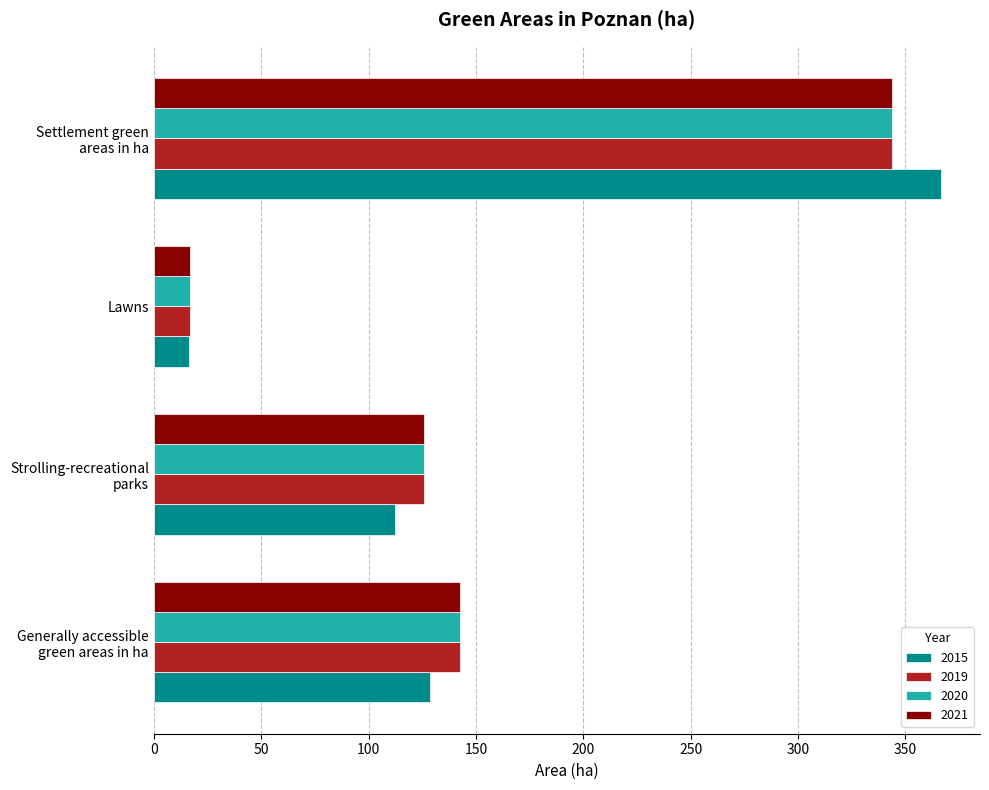

Is it true that 2015 equals 16.2 at Lawns?

True